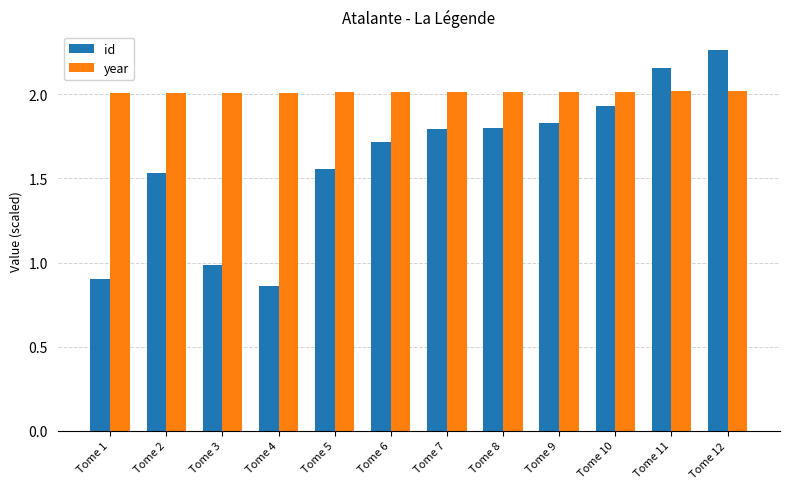

Which series has the largest range (max minus min)?

id